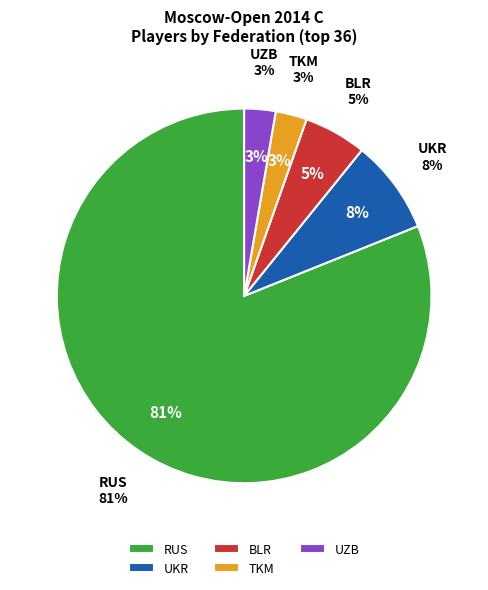

Does UKR represent more than half of the total?

No